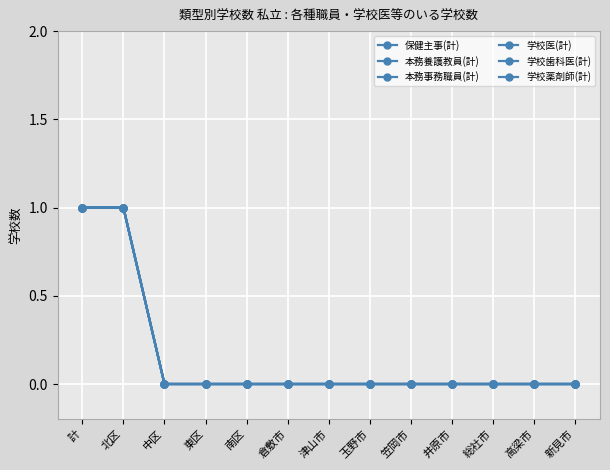

Does the chart have visible grid lines?

Yes